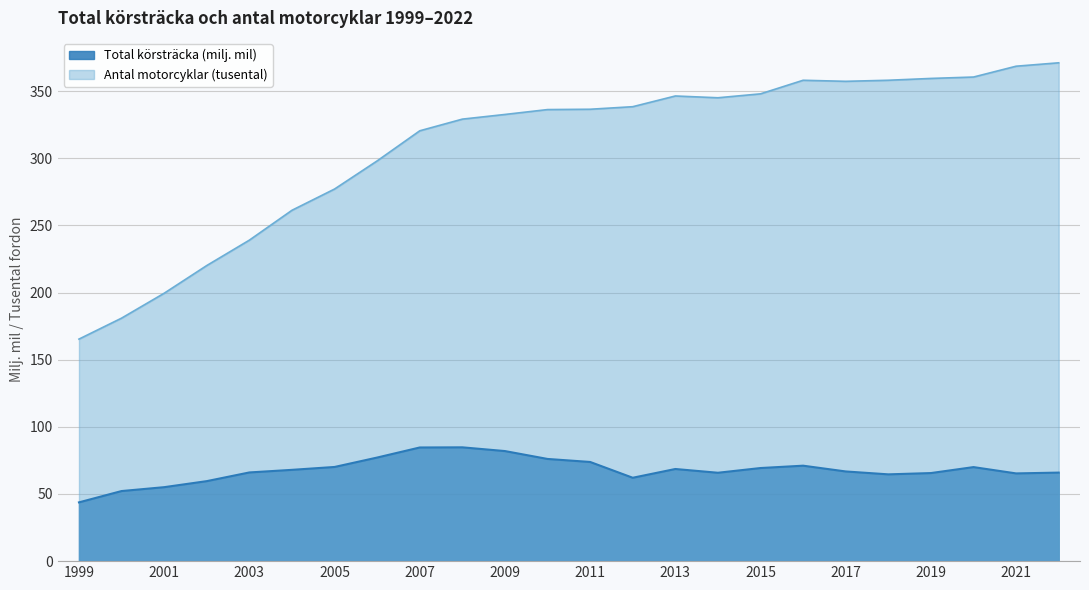

List the series in order of their peak value, highest first.

Antal motorcyklar (tusental), Total körsträcka (milj. mil)